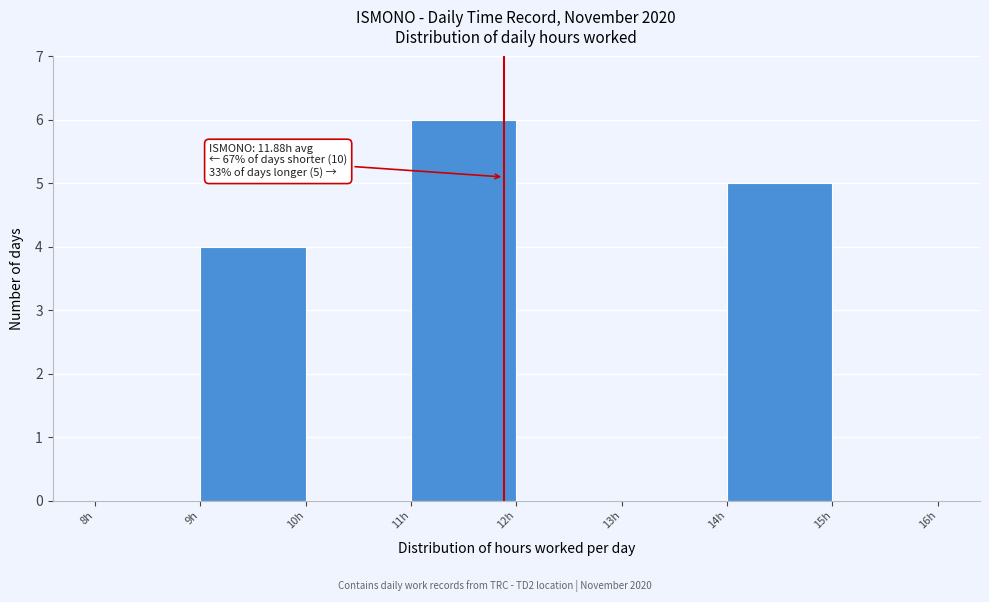

Which range on the x-axis has the tallest bar?

11 to 12